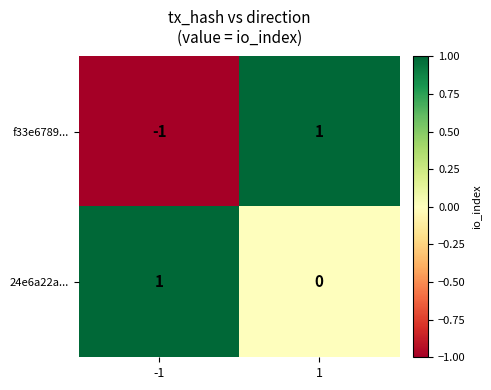

Rank the series by their average value, from highest to lowest.

24e6a22a..., f33e6789...